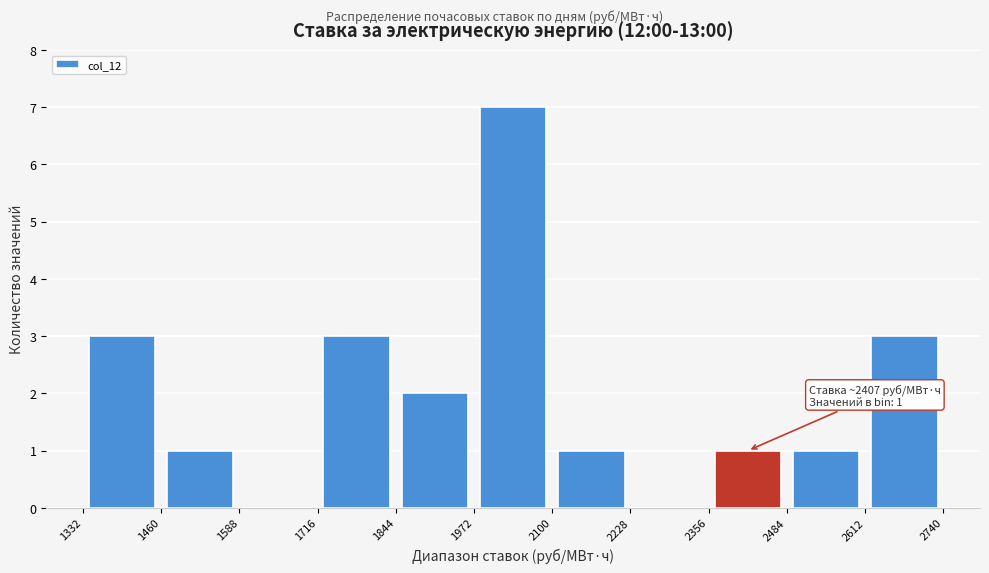

Which range on the x-axis has the tallest bar?

1972 to 2100